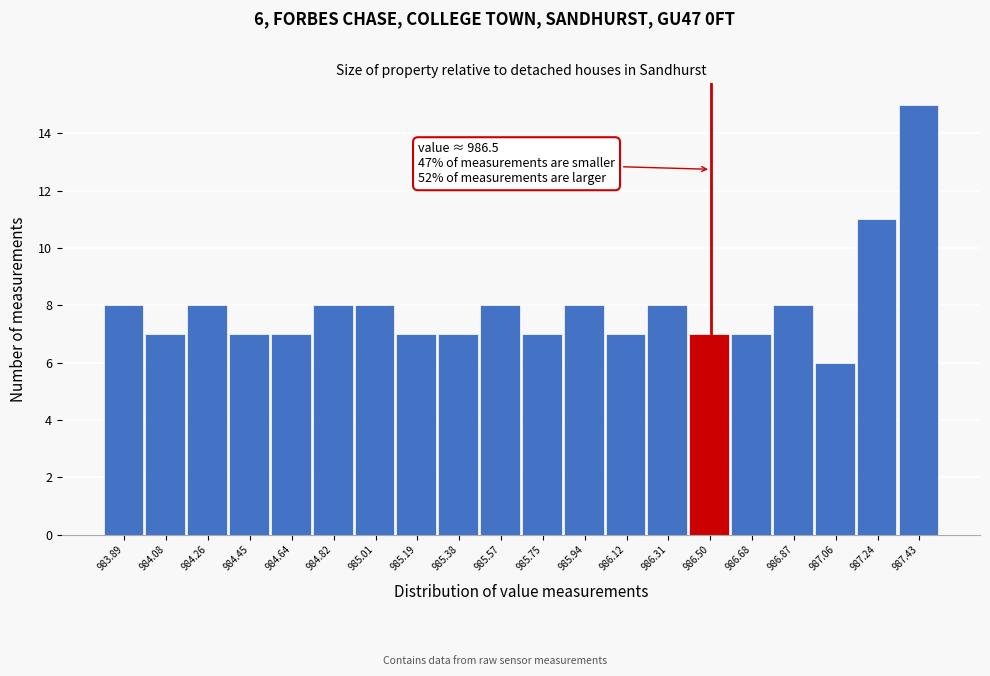

Over which range of the x-axis is the bar tallest?

987.334 to 987.520